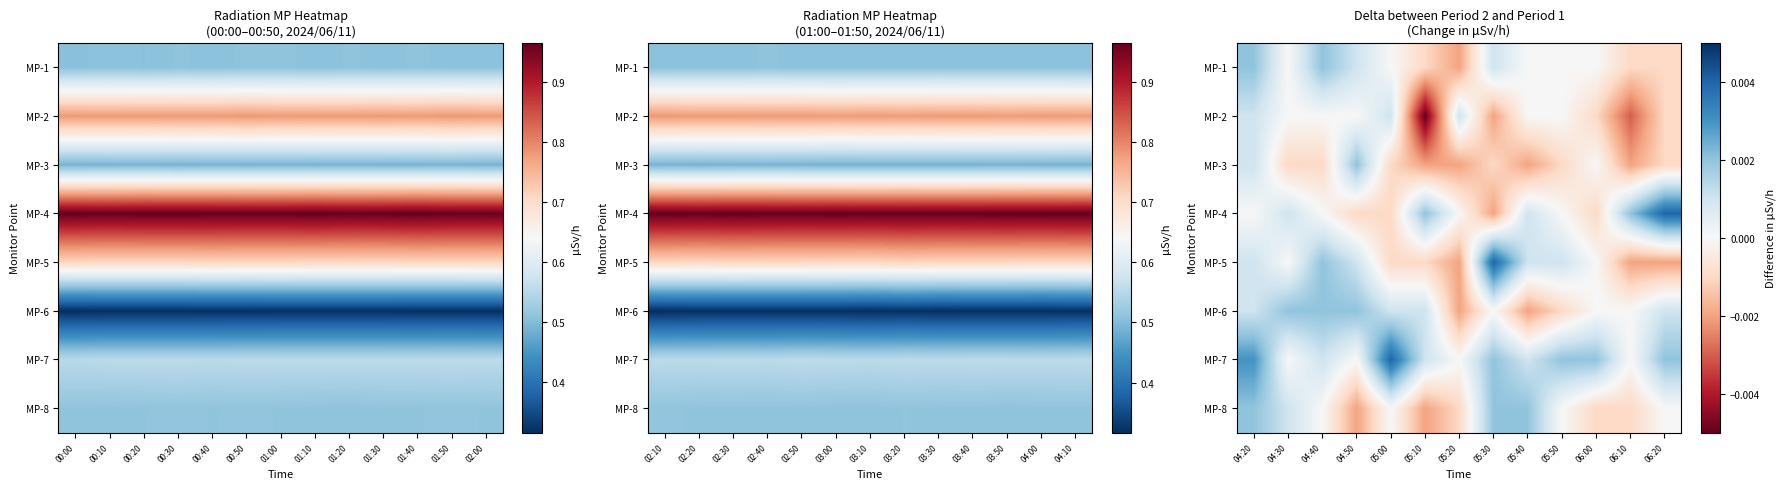

Between 06:20 and 05:30, which is larger?

05:30